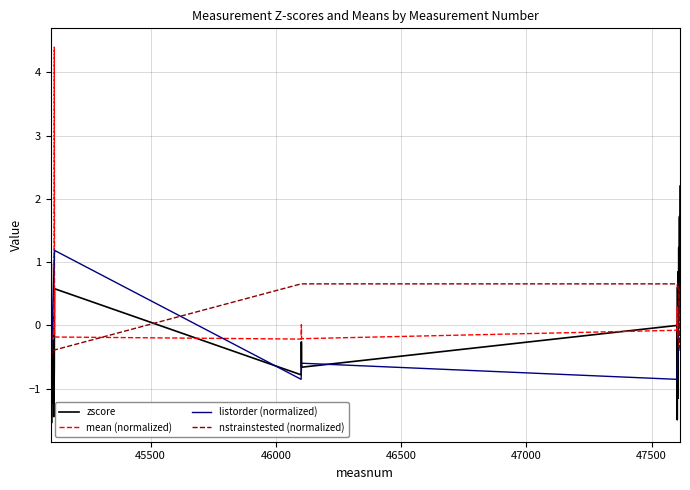

What is the maximum value for mean (normalized)?

4.4